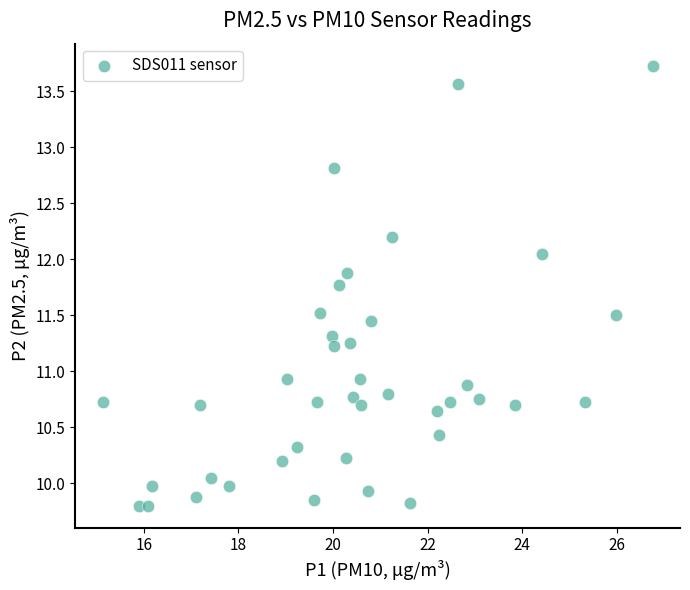

What is the range of Y values (max minus min)?

3.9